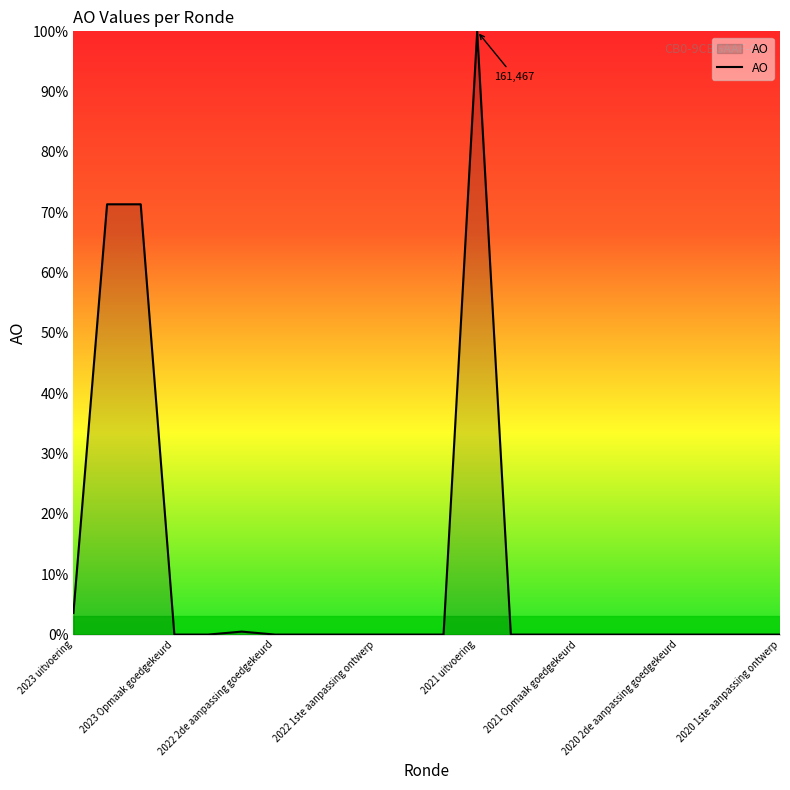

What is the difference between the maximum and minimum values?

100.0